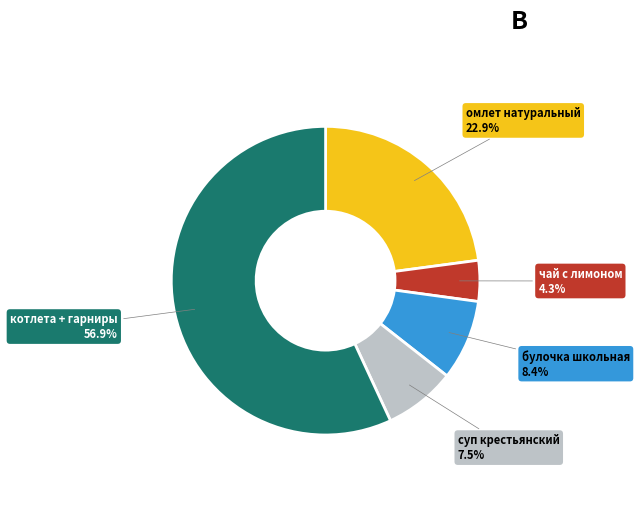

Is there a majority slice in this chart?

Yes